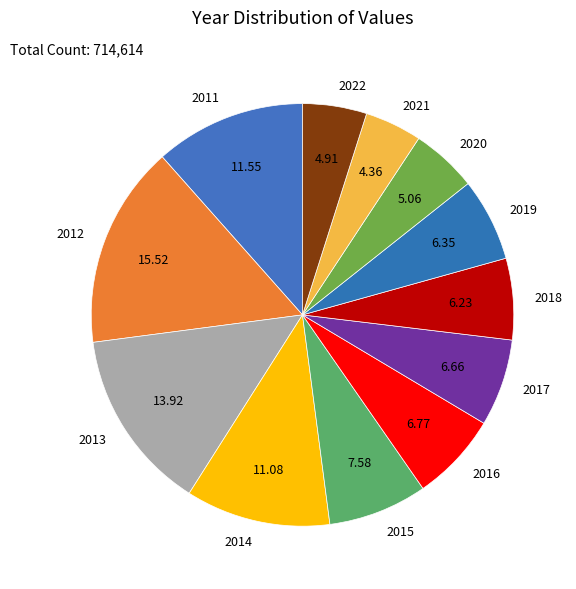

The 2019 slice represents 1% of the pie. True or false?

False